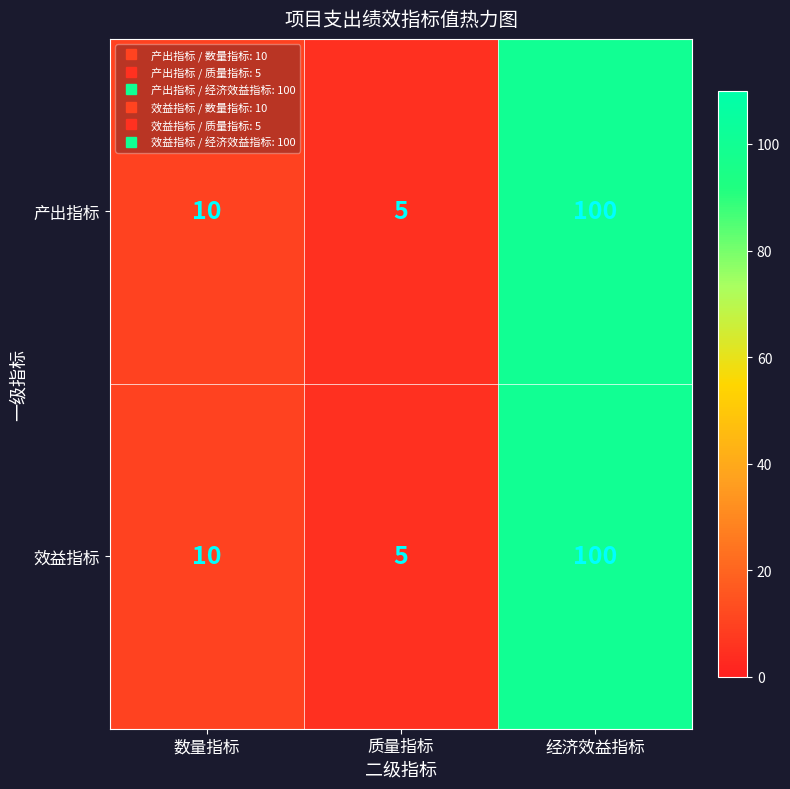

Reading left to right, extract all data points from this chart.

产出指标: 10	5	100
效益指标: 10	5	100